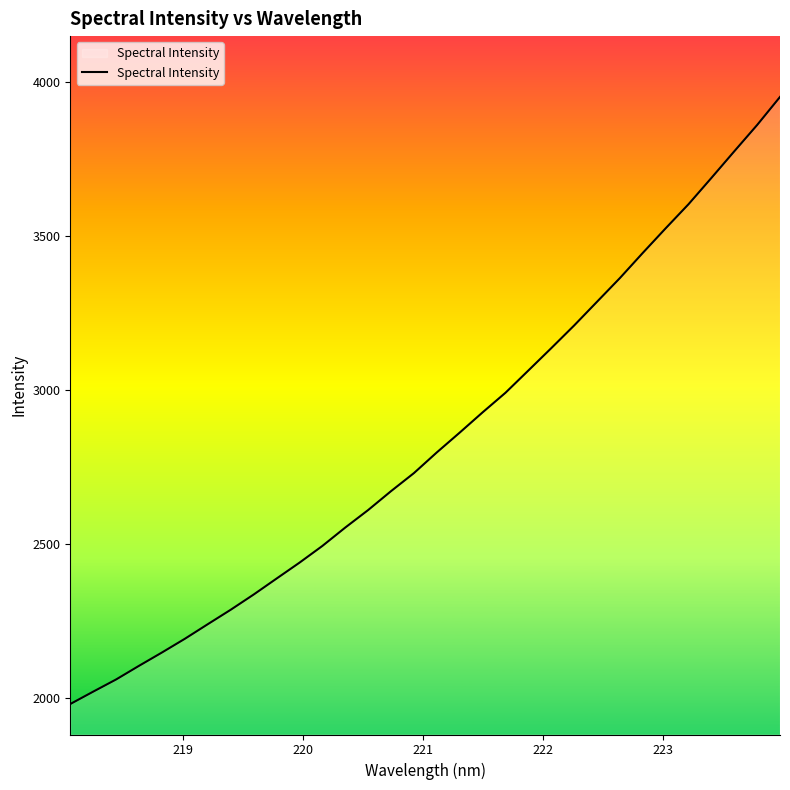

What is the minimum value shown in the chart?

1980.5